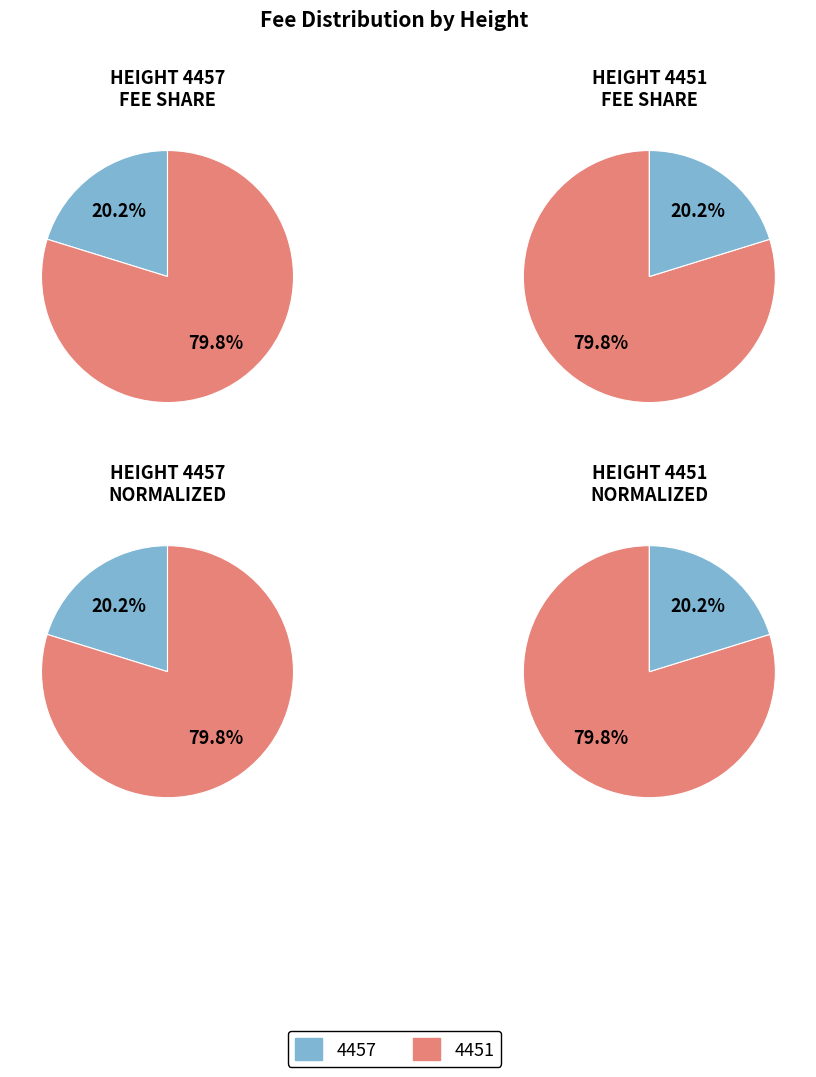

True or false: 4451 accounts for 80% of the total.

True